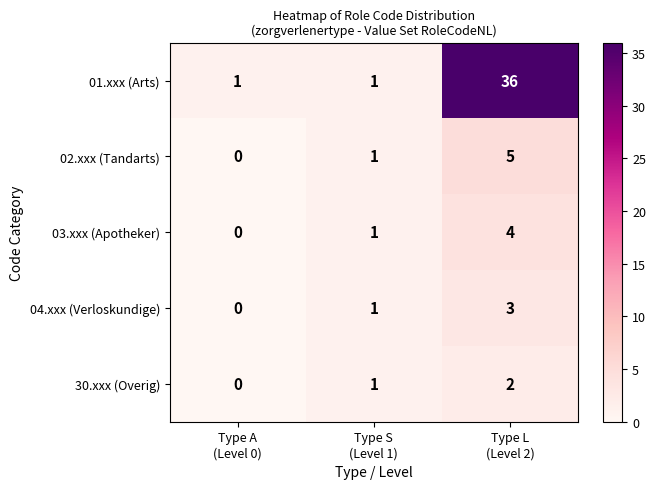

Count the 04.xxx (Verloskundige) values in the range 0 to 3.

3